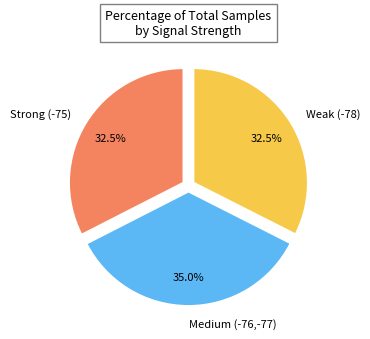

Between Strong (-75) and Medium (-76,-77), which is larger?

Medium (-76,-77)